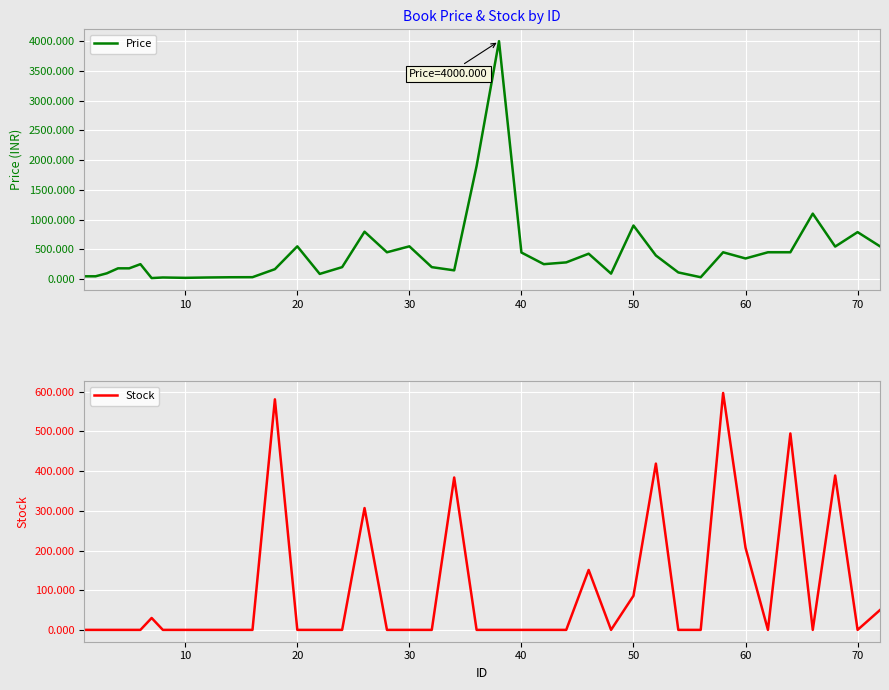

Is it true that Stock equals 86 at 50?

True